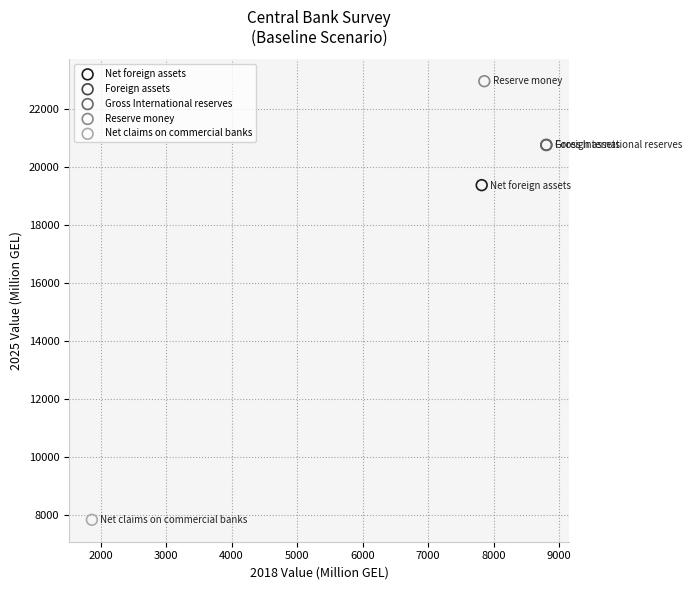

What are all the series names shown in the legend?

Net foreign assets, Foreign assets, Gross International reserves, Reserve money, Net claims on commercial banks